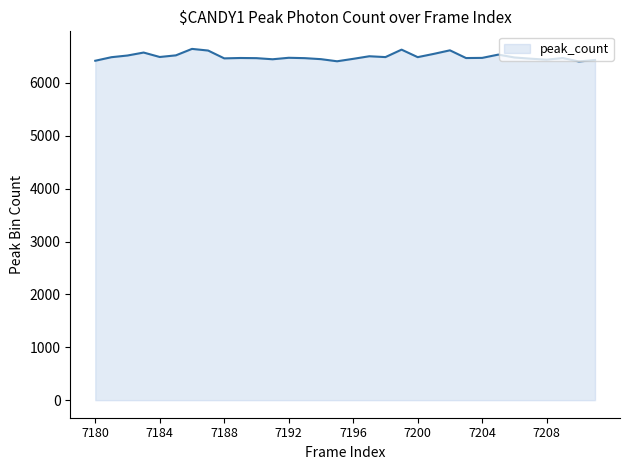

What position from the right is 21?

11